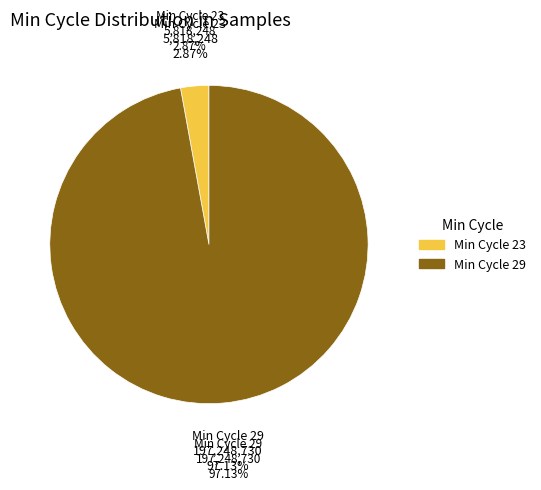

What is the total percentage of Min_cycle=29 and Min_cycle=23?

100.0%